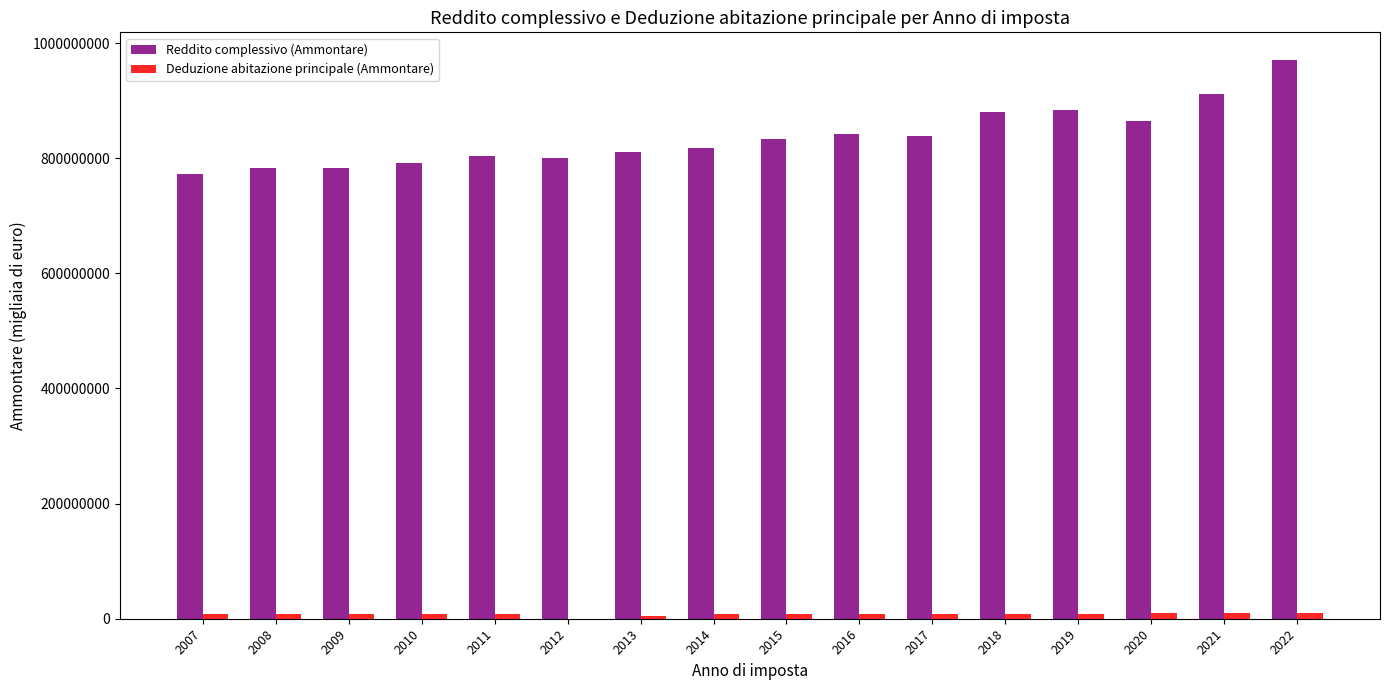

How many series are shown in this chart?

2